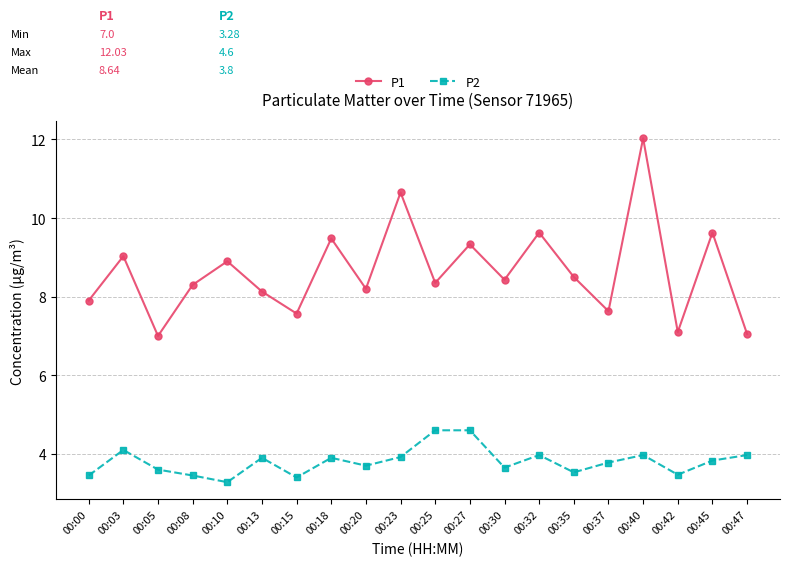

What is the lowest value of the P1 series?

7.0